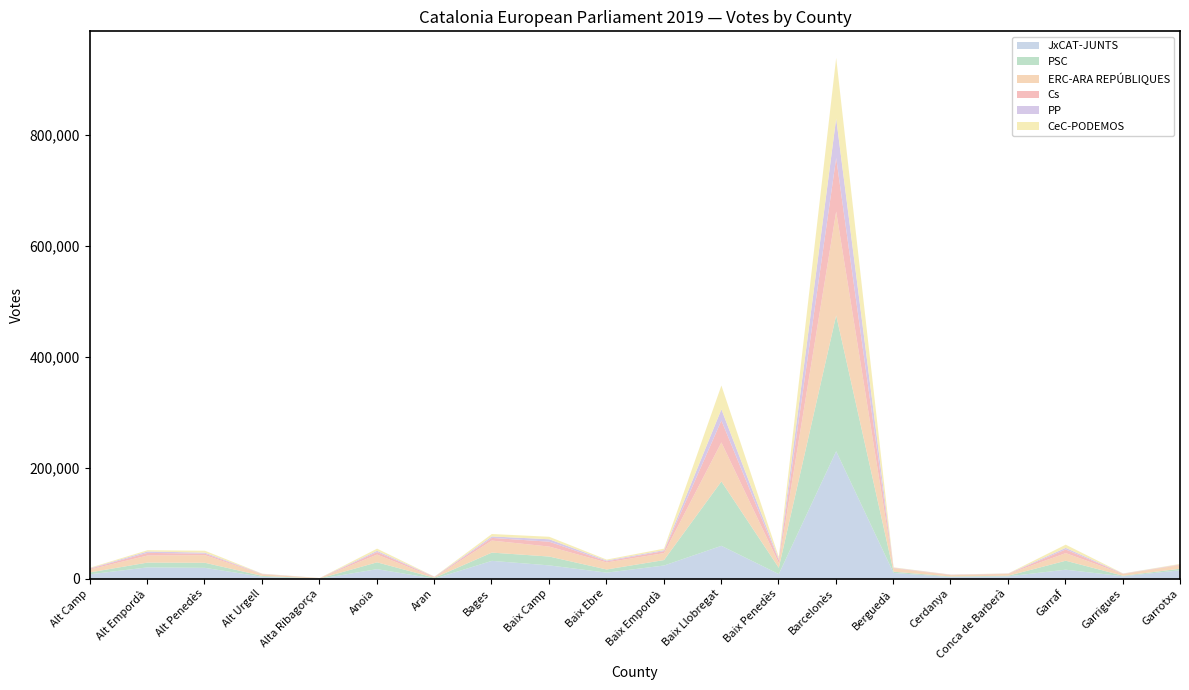

At Garrotxa, list the series in order from largest to smallest.

JxCAT-JUNTS, ERC-ARA REPÚBLIQUES, PSC, CeC-PODEMOS, Cs, PP